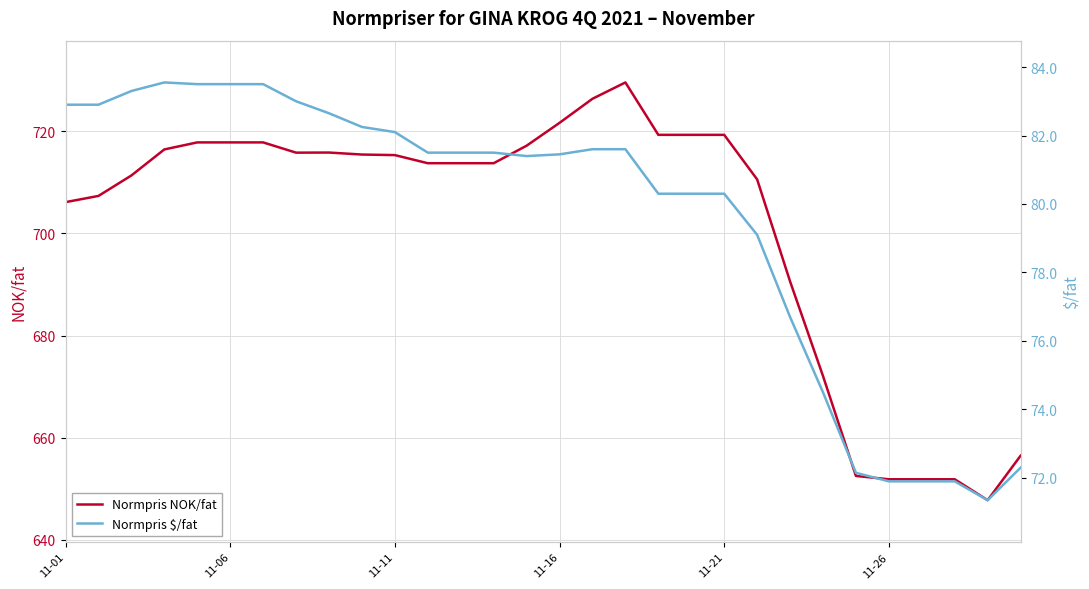

List the series in order of their peak value, lowest first.

Normpris $/fat, Normpris NOK/fat